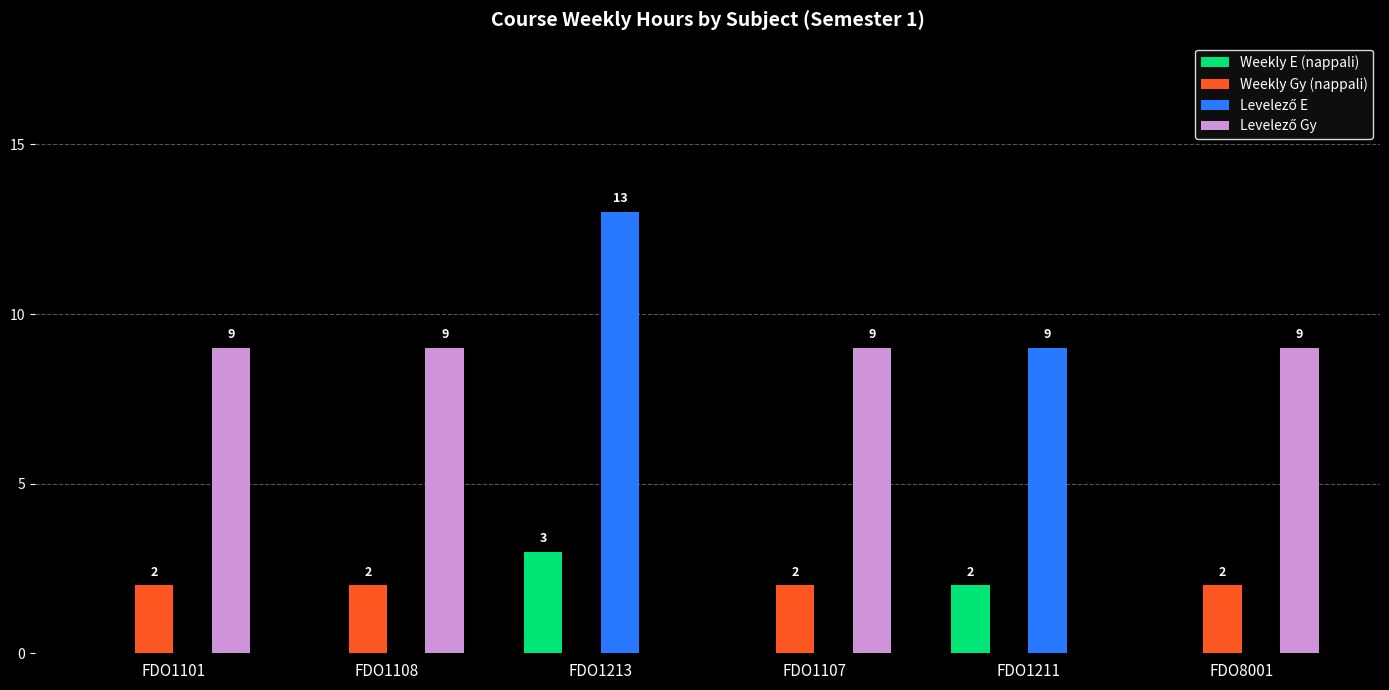

Is the value of Weekly Gy (nappali) at FDO1211 greater than the value of Weekly E (nappali) at FDO1213?

No